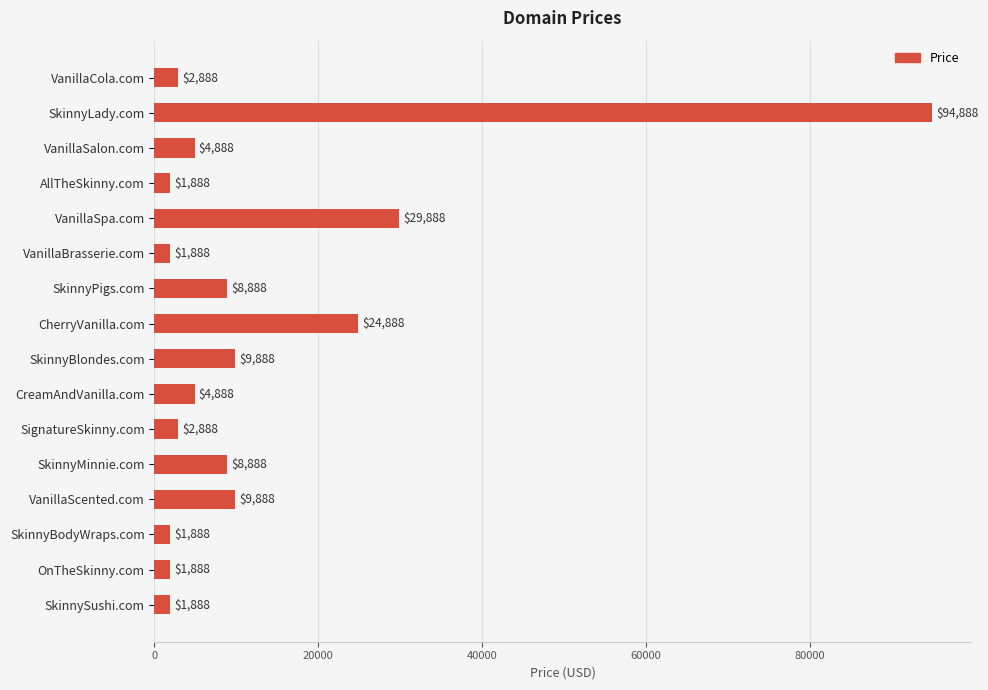

At which label is the value closest to 48388?

VanillaSpa.com